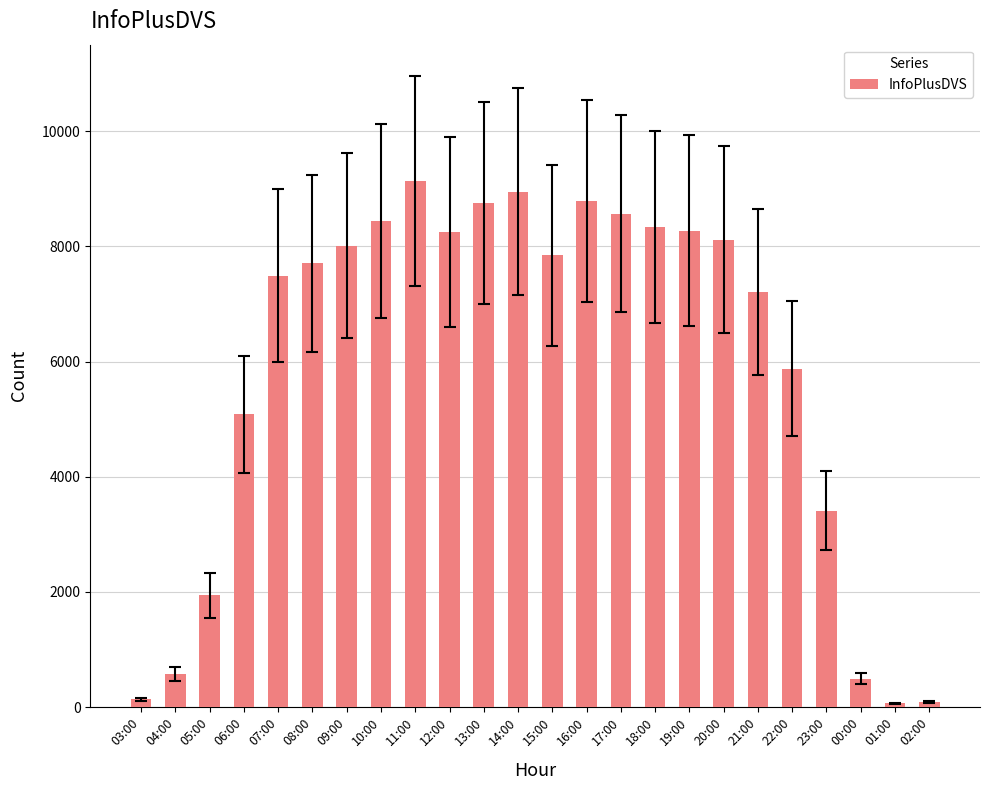

Where does the data first go above 7843?

09:00